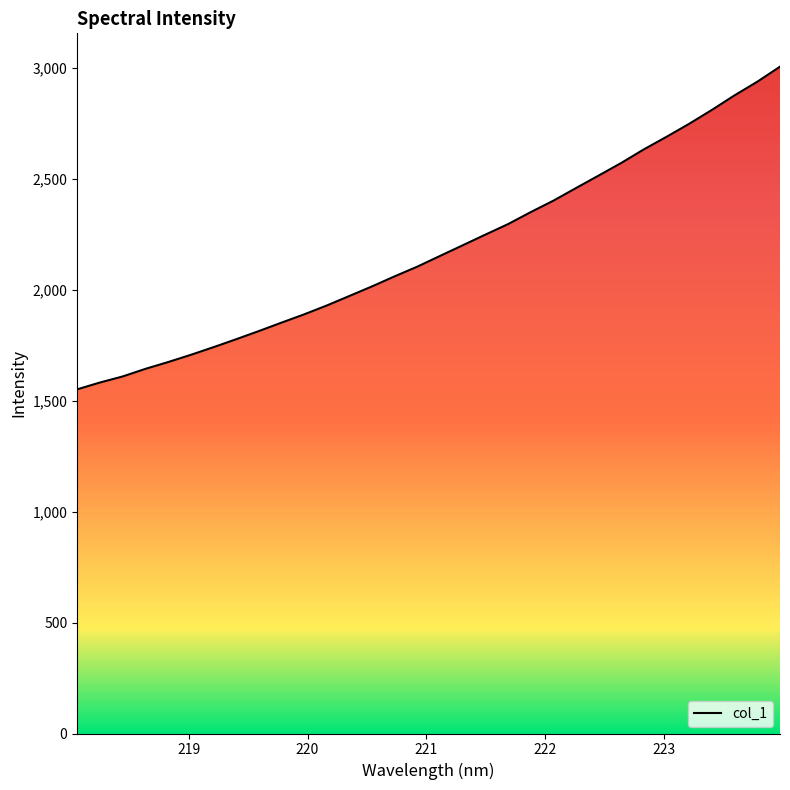

The chart shows a value of 2739.0 at 219. True or false?

False